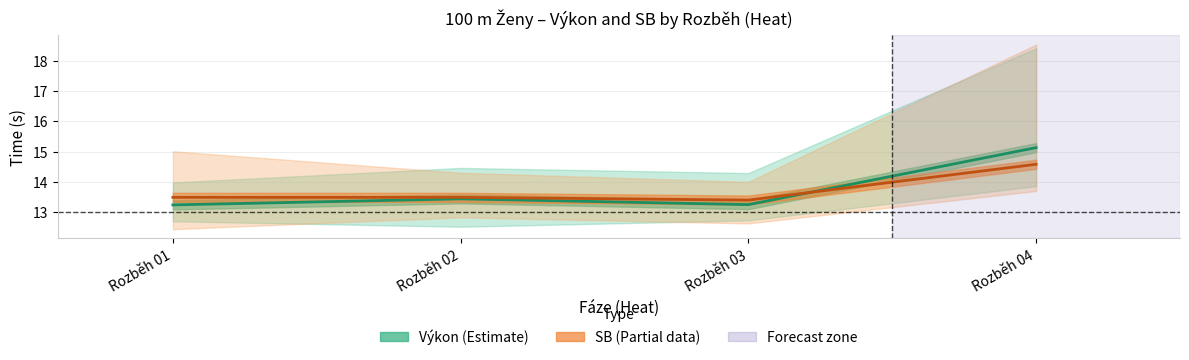

What is the highest value of the Výkon mean series?

15.1